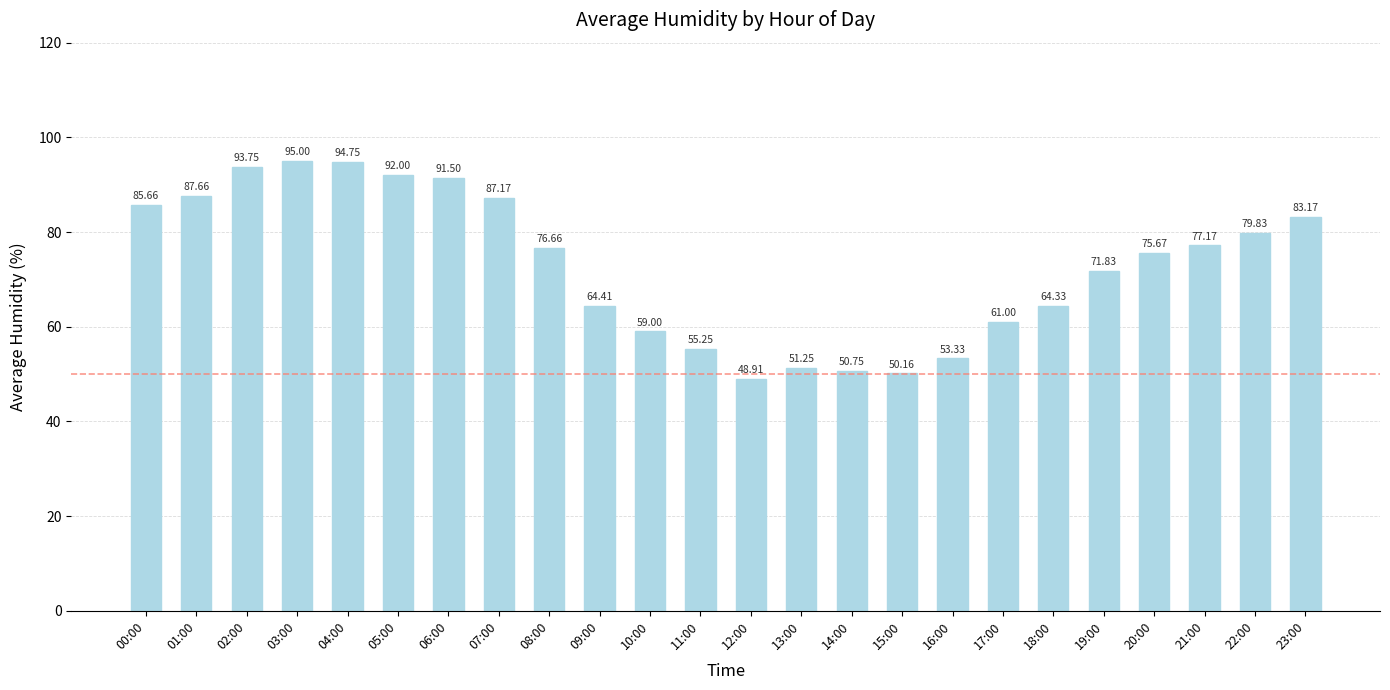

Is it true that the value at 15:00 is 72.4?

False